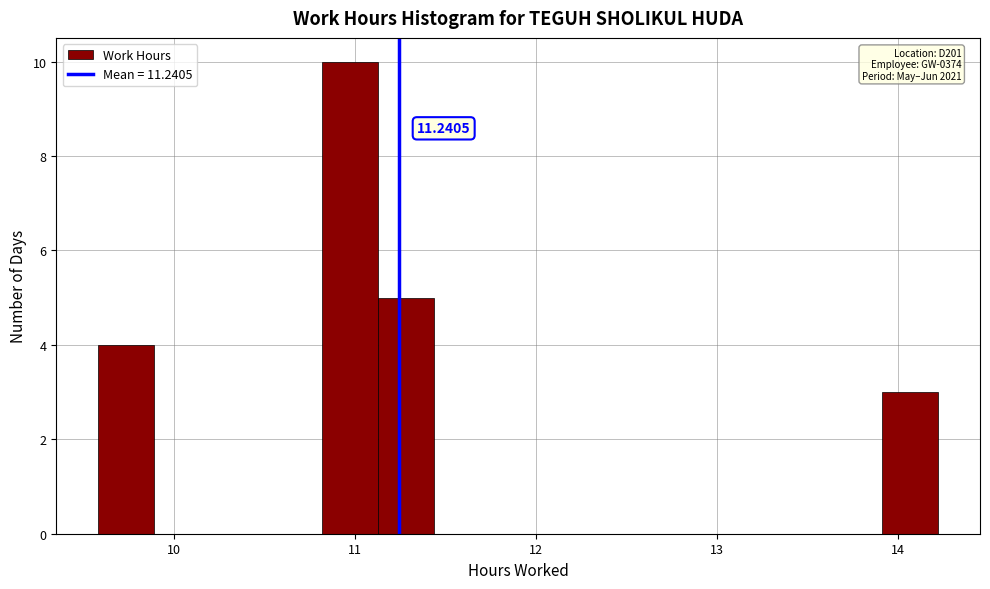

Read against the x-axis, roughly where is the centre of the tallest bar?

11.0